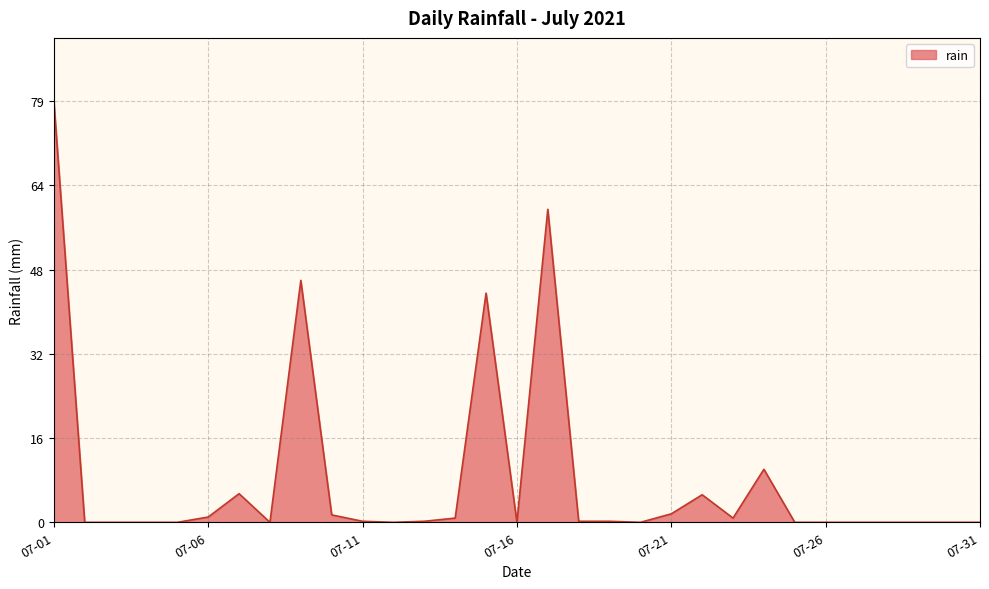

What is the difference between the maximum and minimum values?

79.4